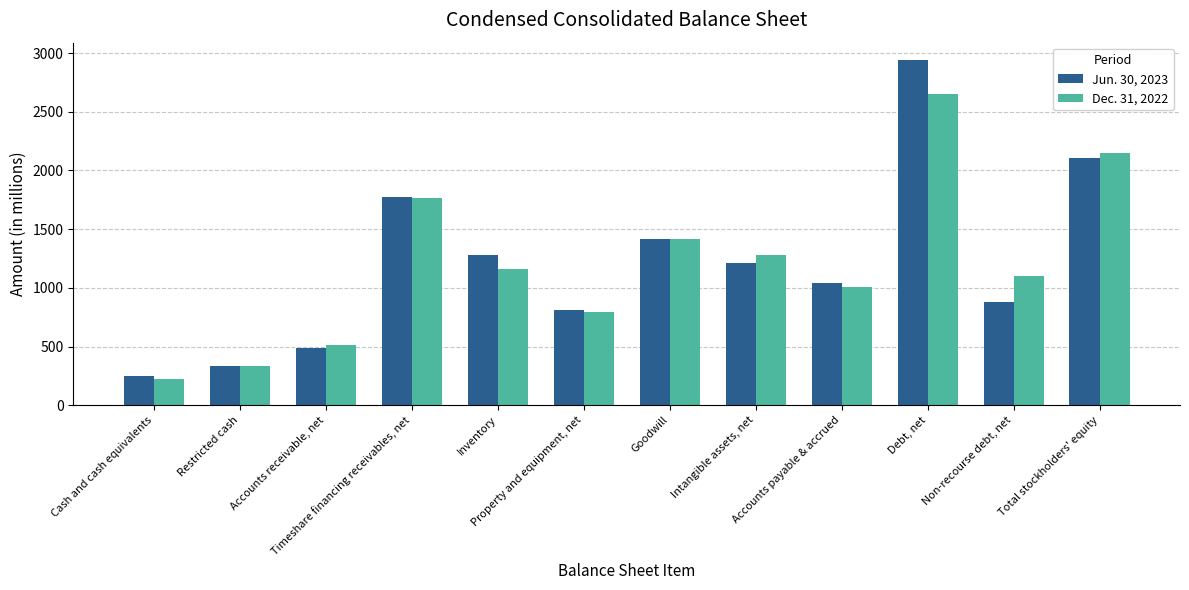

What is the difference between the maximum and minimum values in the Jun. 30, 2023 series?

2690